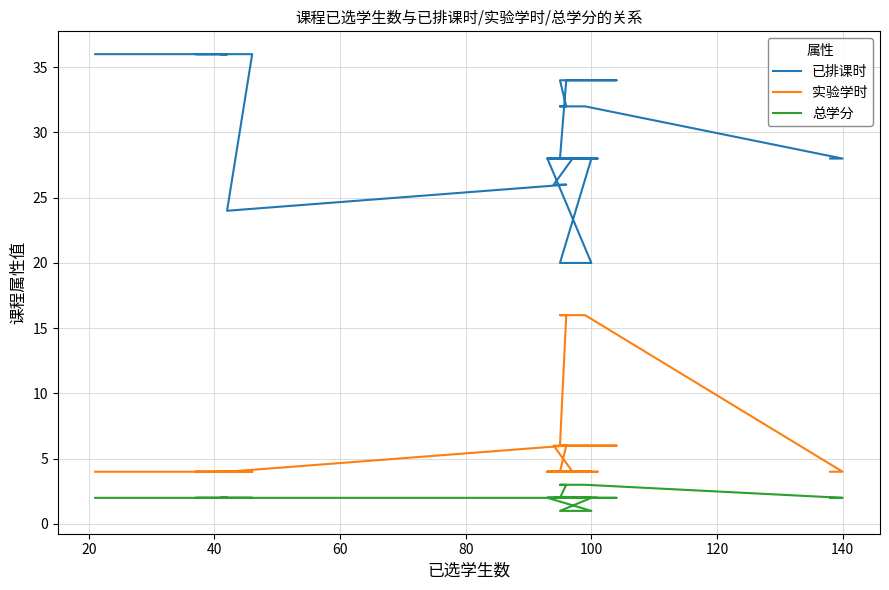

What is the average value of the 总学分 series?

2